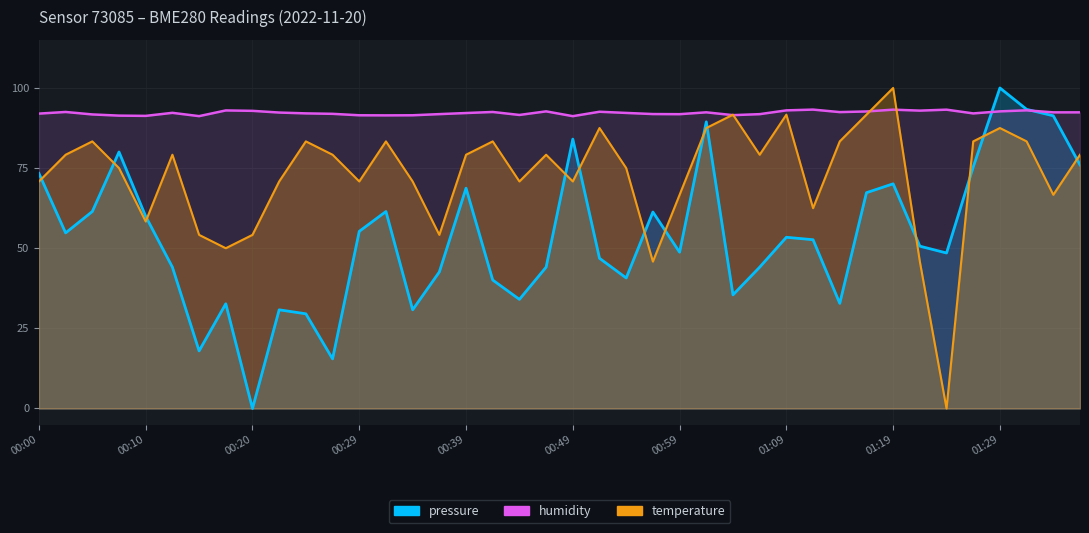

How many lines are shown in the chart?

3